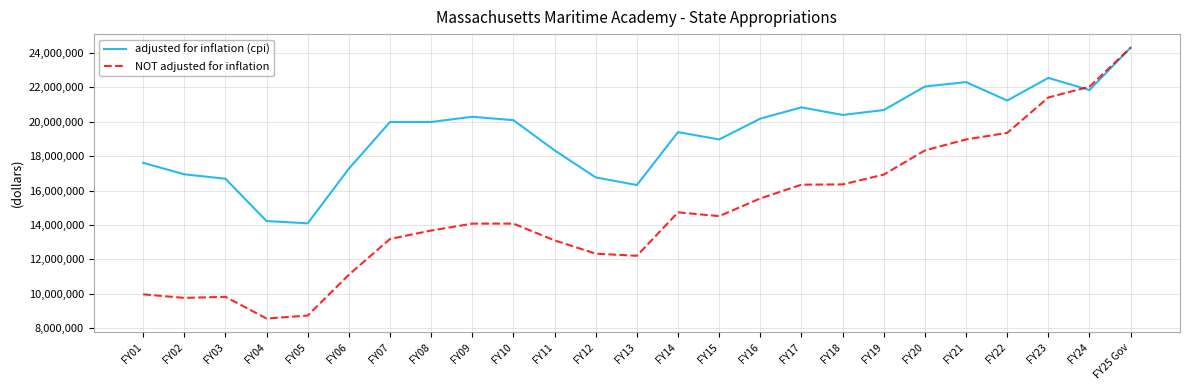

What is the minimum value shown in the chart?

8558263